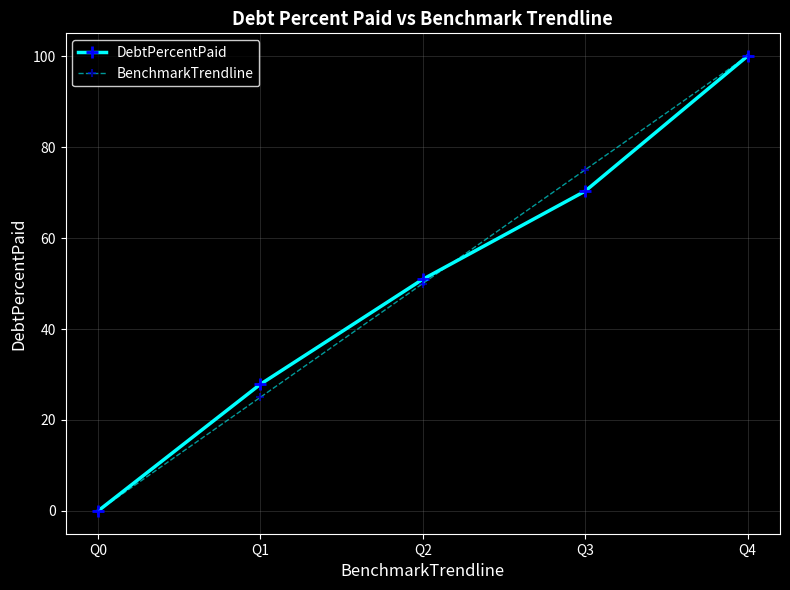

Reading right to left, what are all the values shown in this chart?

DebtPercentPaid: Q4=100.0	Q3=70.3	Q2=50.9	Q1=27.9	Q0=0.0
BenchmarkTrendline: Q4=100.0	Q3=75.0	Q2=50.0	Q1=25.0	Q0=0.0